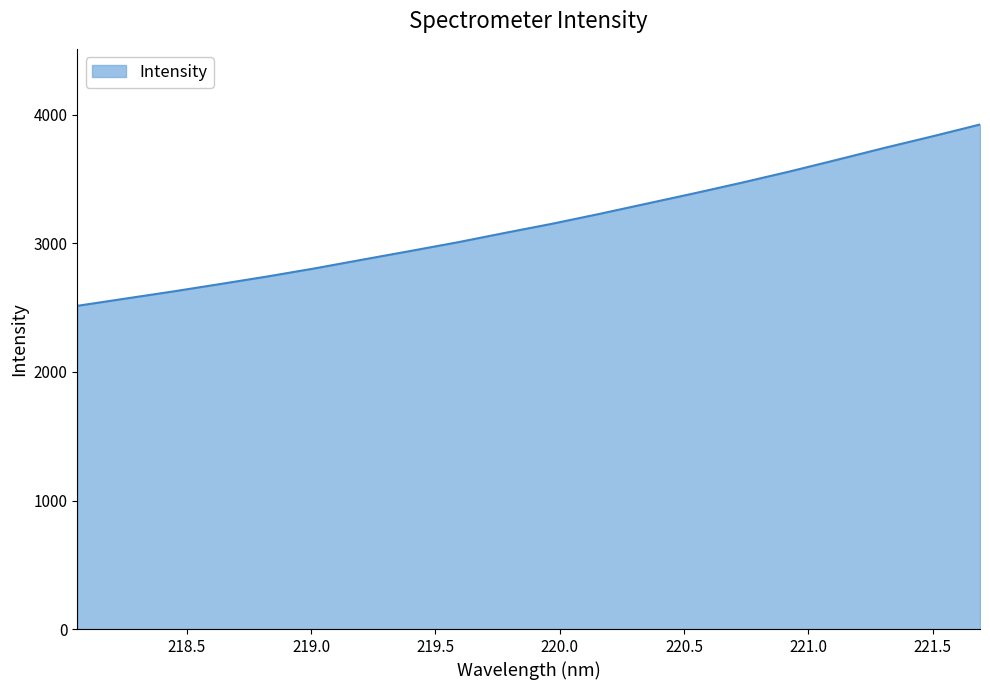

What is the smallest value displayed?

2514.5